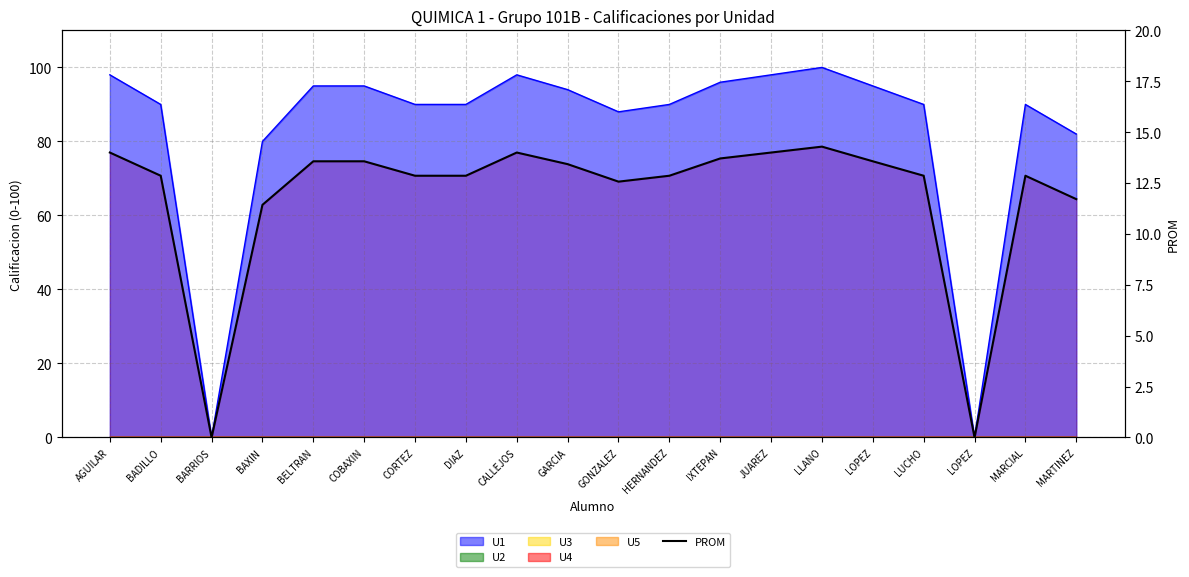

True or false: the data has more than 1 interior local peaks.

True